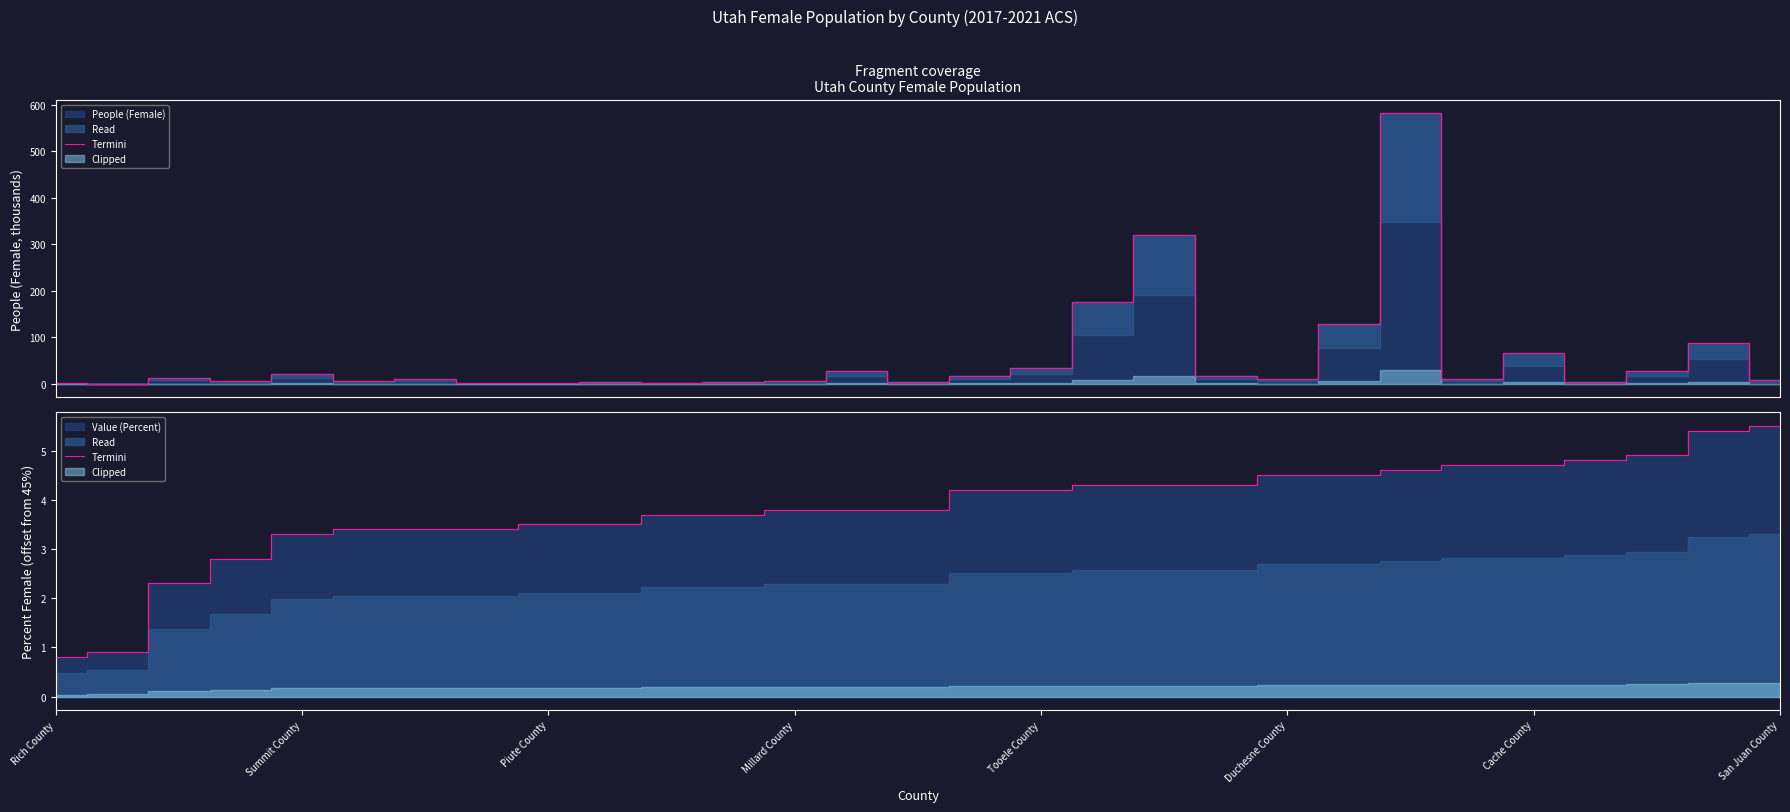

What is the sum of all values?

111.0